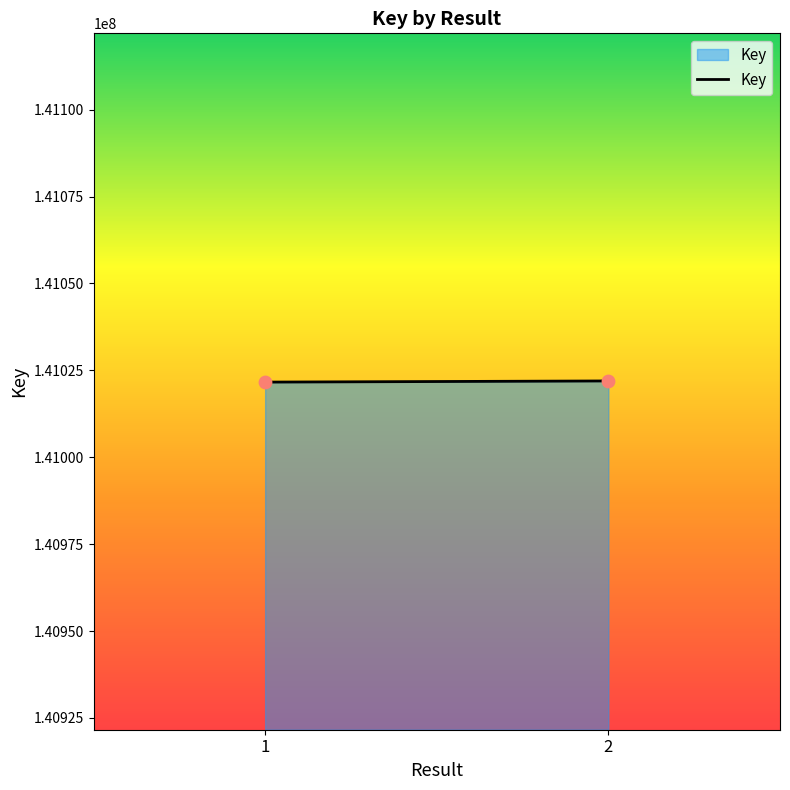

What is the average Y value?

141021788